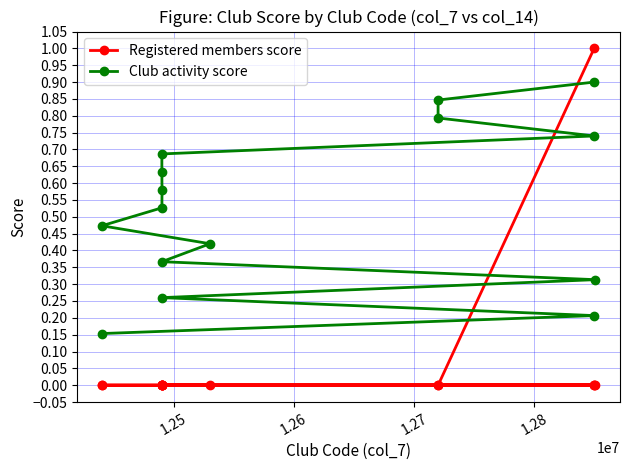

True or false: Registered members score has more than 1 interior local peaks.

False